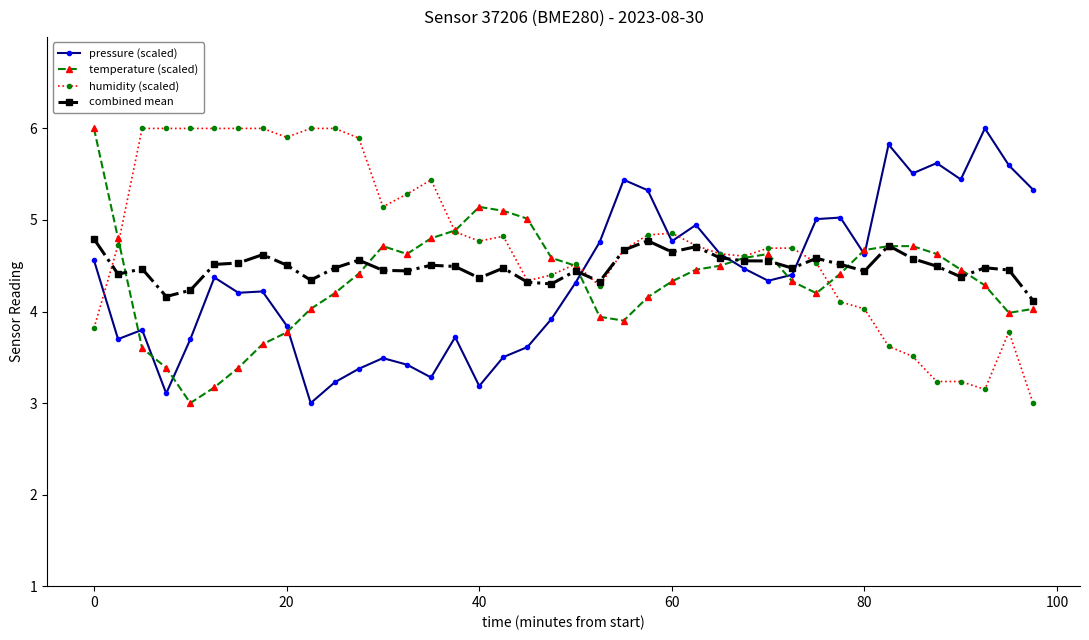

How many lines are shown in the chart?

4